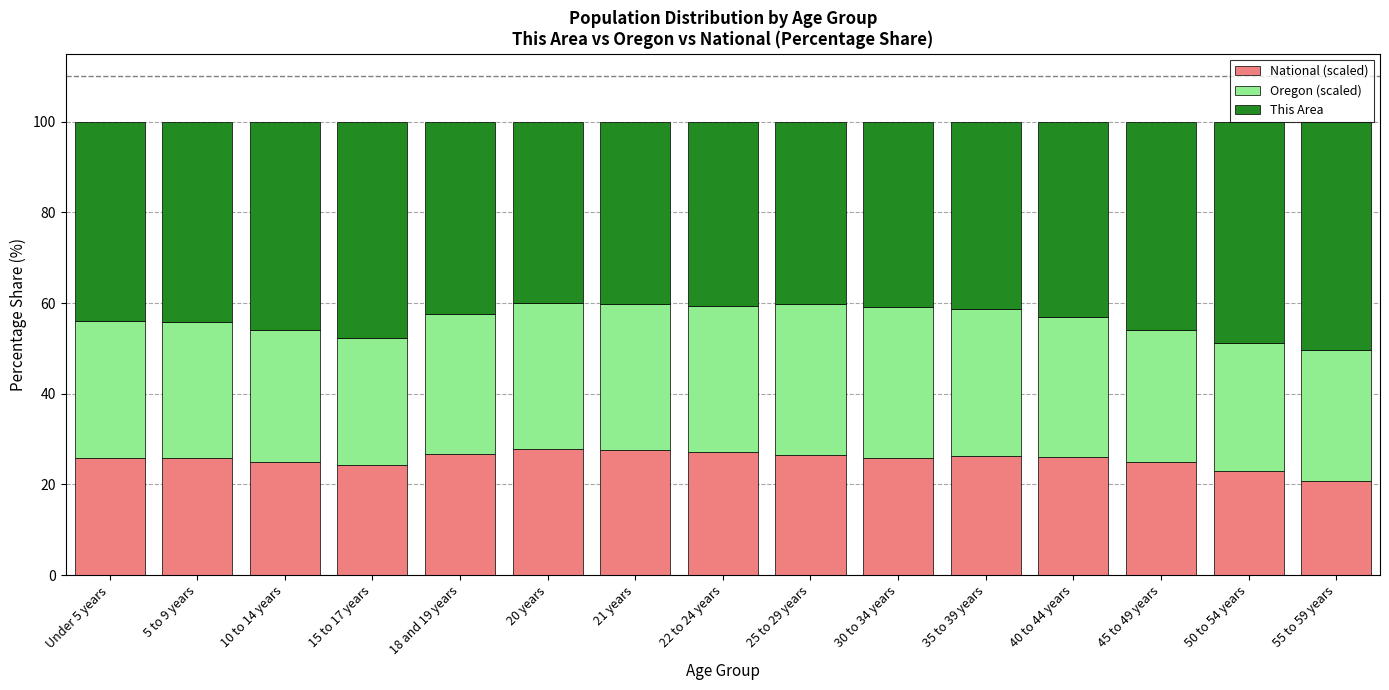

What are all the series names shown in the legend?

National (scaled), Oregon (scaled), This Area